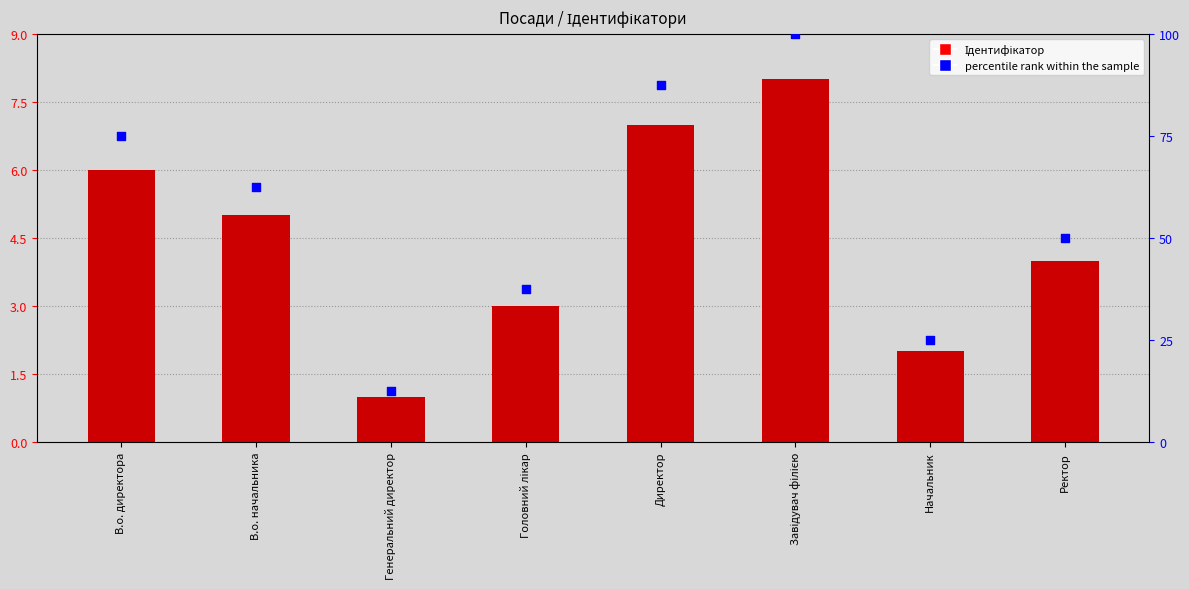

Is the value of percentile rank within the sample at Начальник greater than the value of Ідентифікатор at В.о. начальника?

Yes